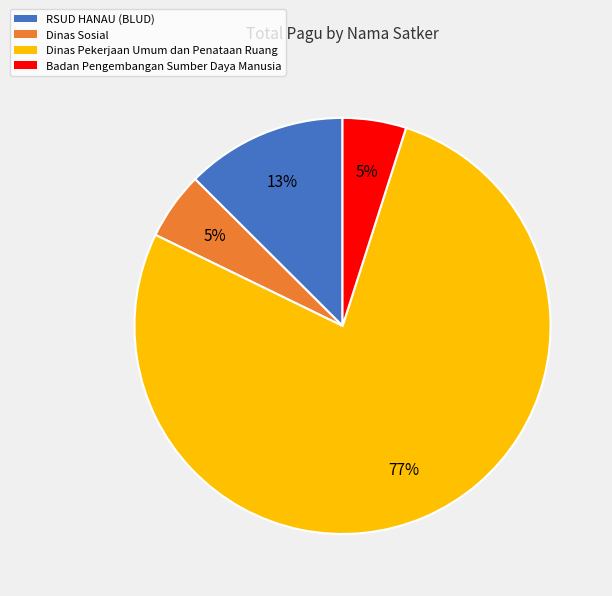

Which slice is the largest?

Dinas Pekerjaan Umum dan Penataan Ruang